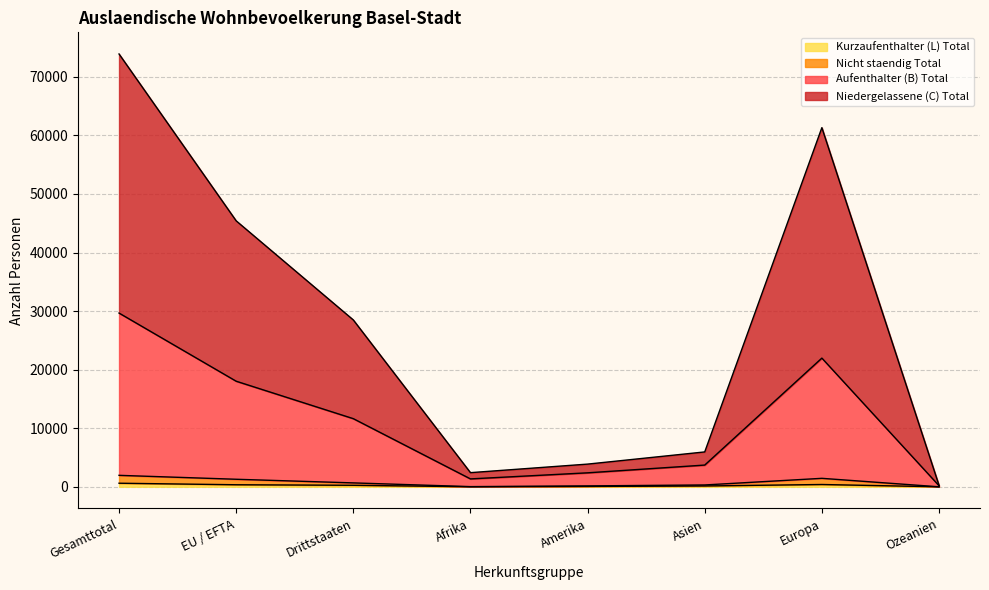

True or false: Kurzaufenthalter (L) Total has a value of 9 at Afrika.

True